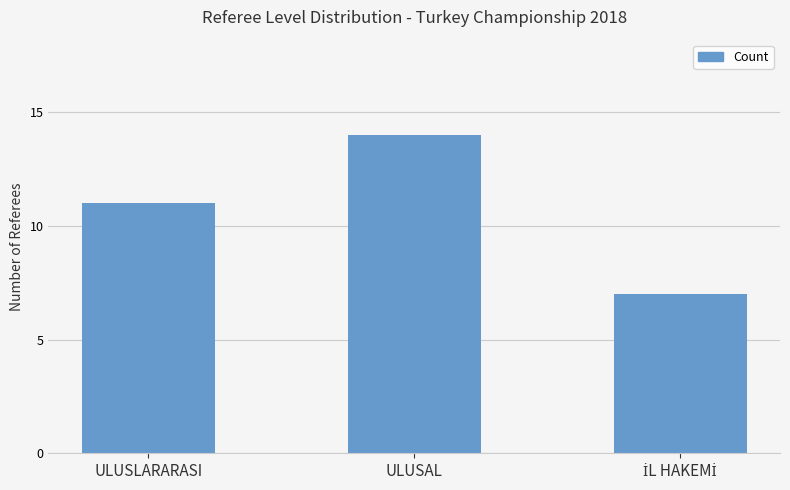

What is the difference between the maximum and minimum values?

7